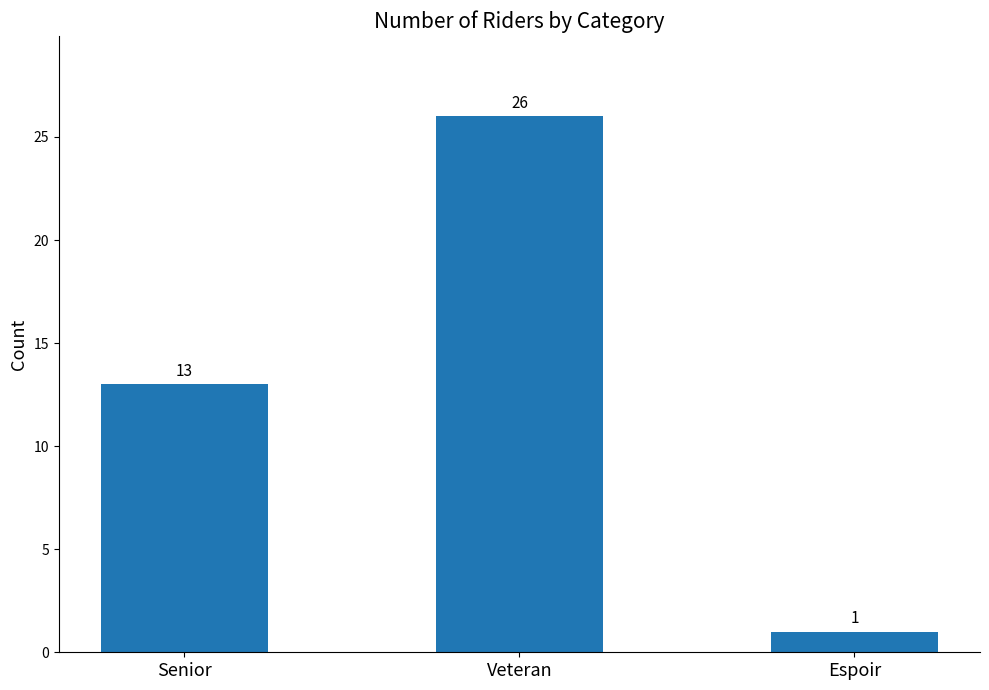

How many distinct data groups are displayed?

1